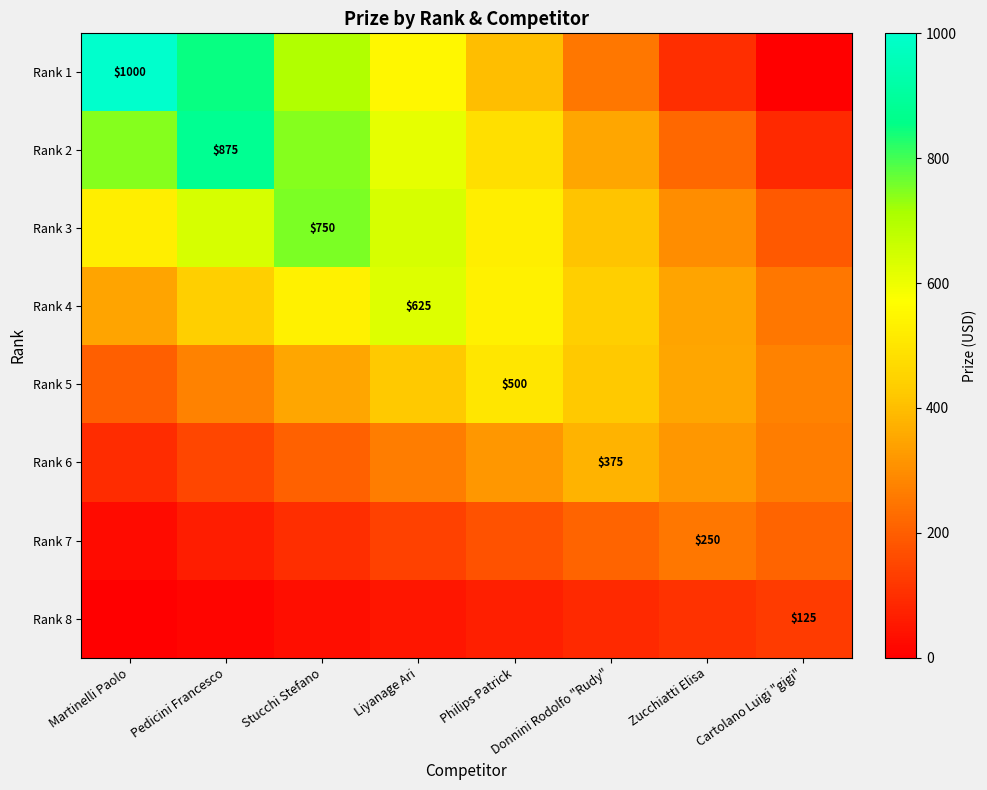

What is the approximate value of Rank 3 at Philips Patrick?

525.0